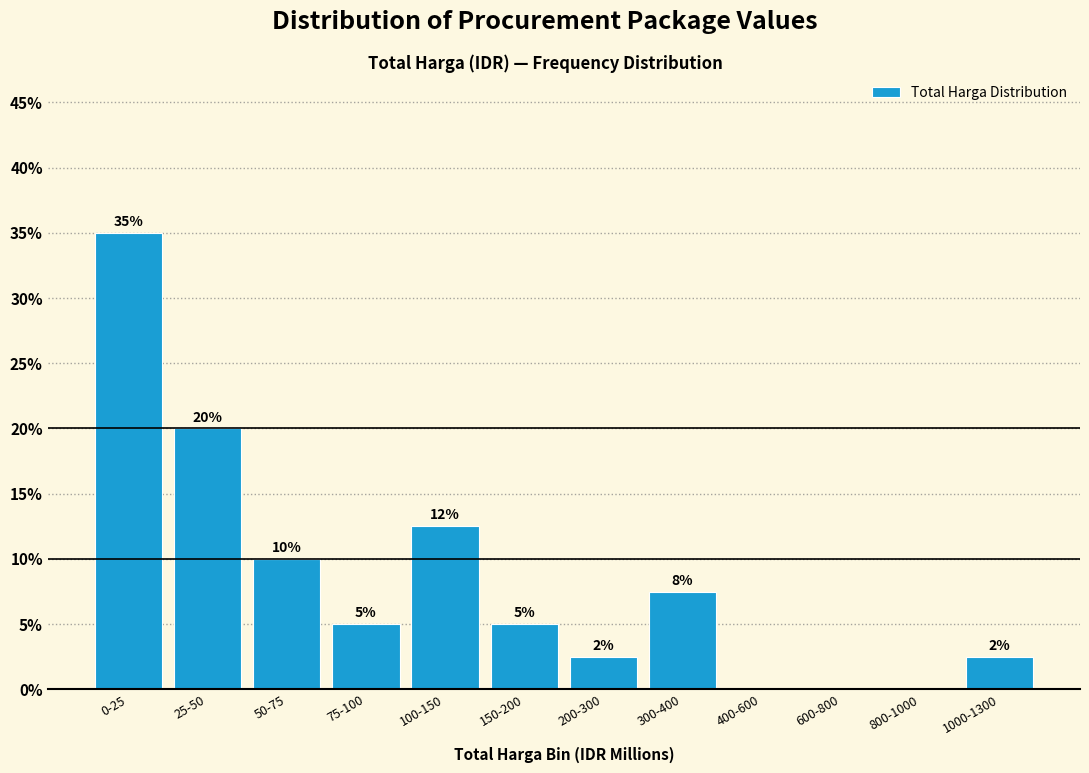

Where is the data nearest to the value 17?

25-50